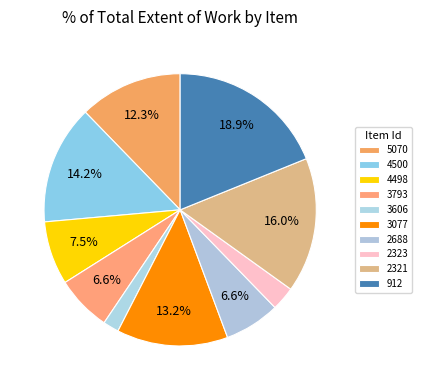

To the nearest percent, what percentage of the pie is 4500?

14%